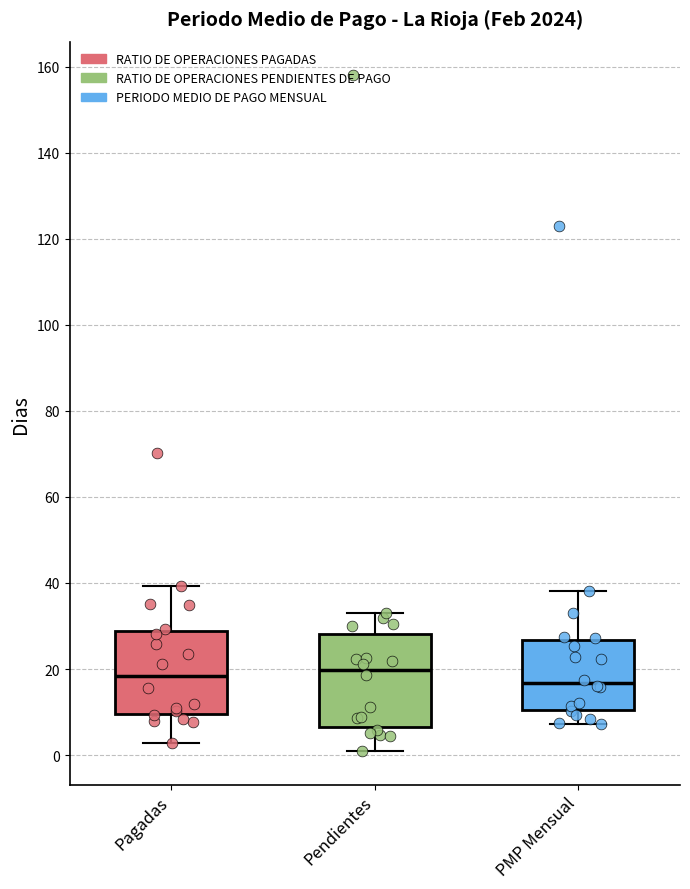

Which box is the tallest, from its lower edge to its upper edge?

Pendientes